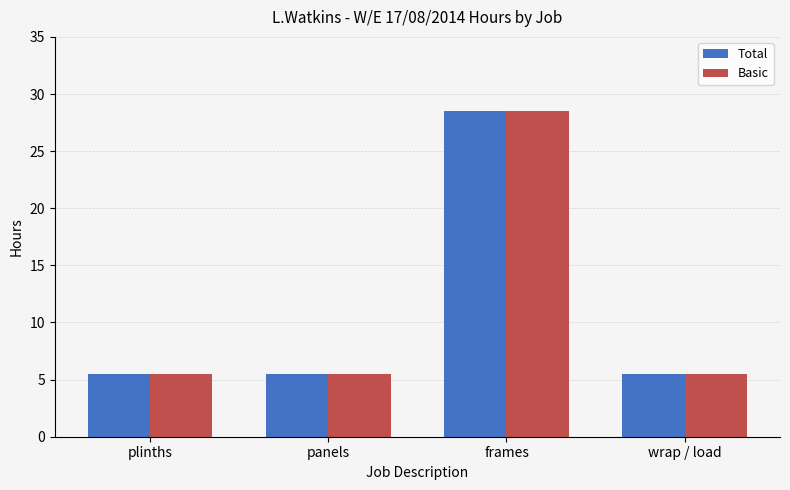

What is the sum of the Basic values at frames and panels?

34.0